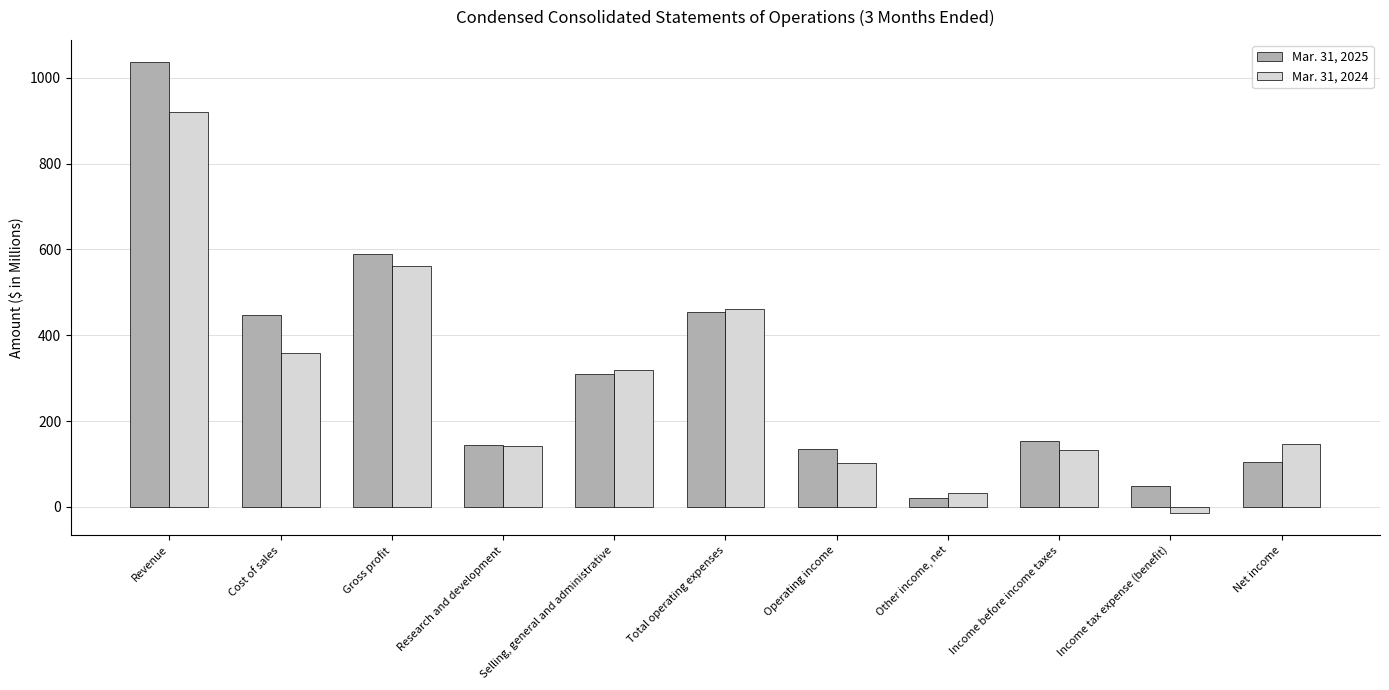

How many bars are there in each group?

2